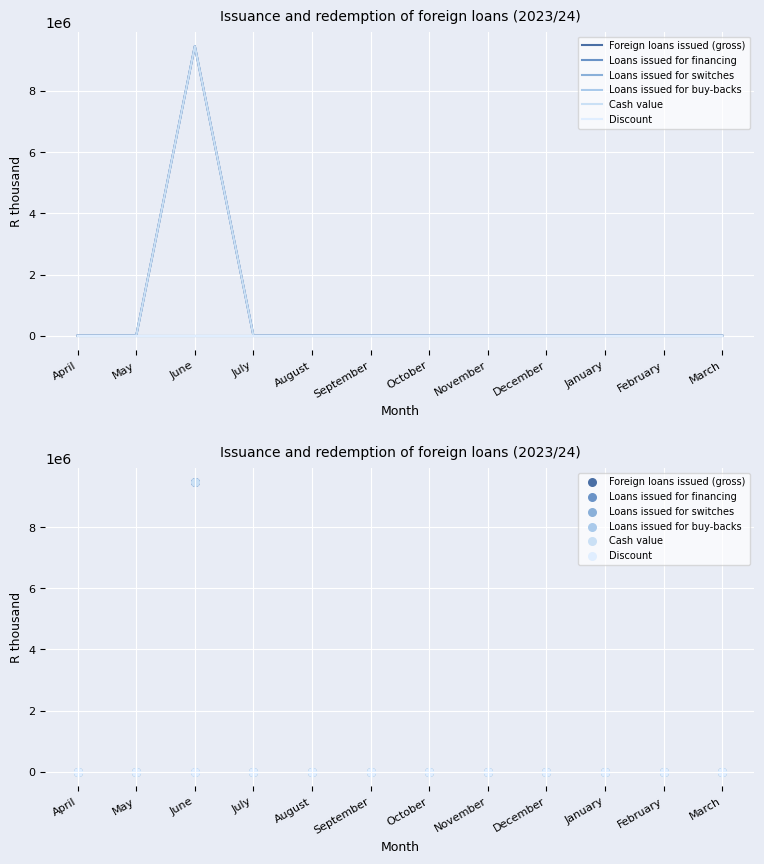

Which series has the largest Y range (max minus min)?

Foreign loans issued (gross)